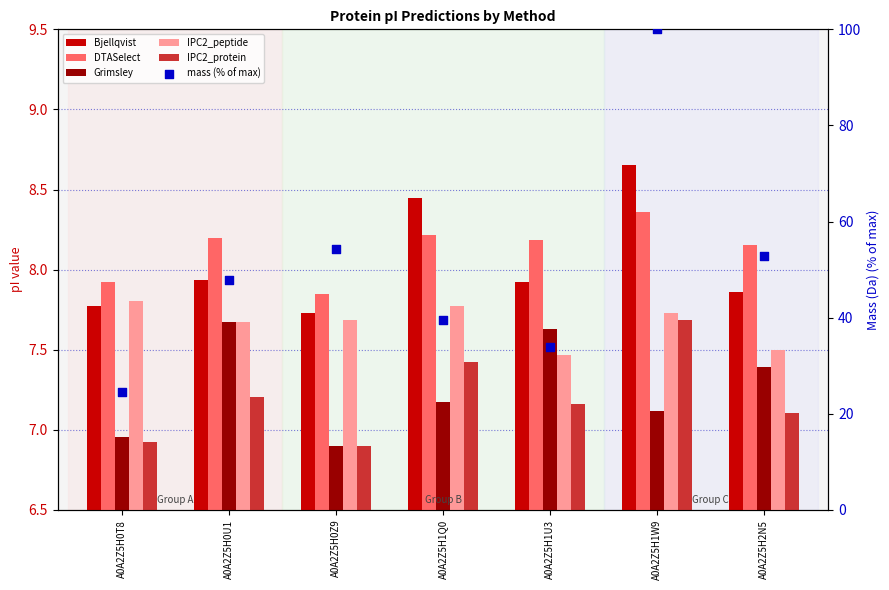

What are all the series names shown in the legend?

Bjellqvist, DTASelect, Grimsley, IPC2_peptide, IPC2_protein, mass (% of max)